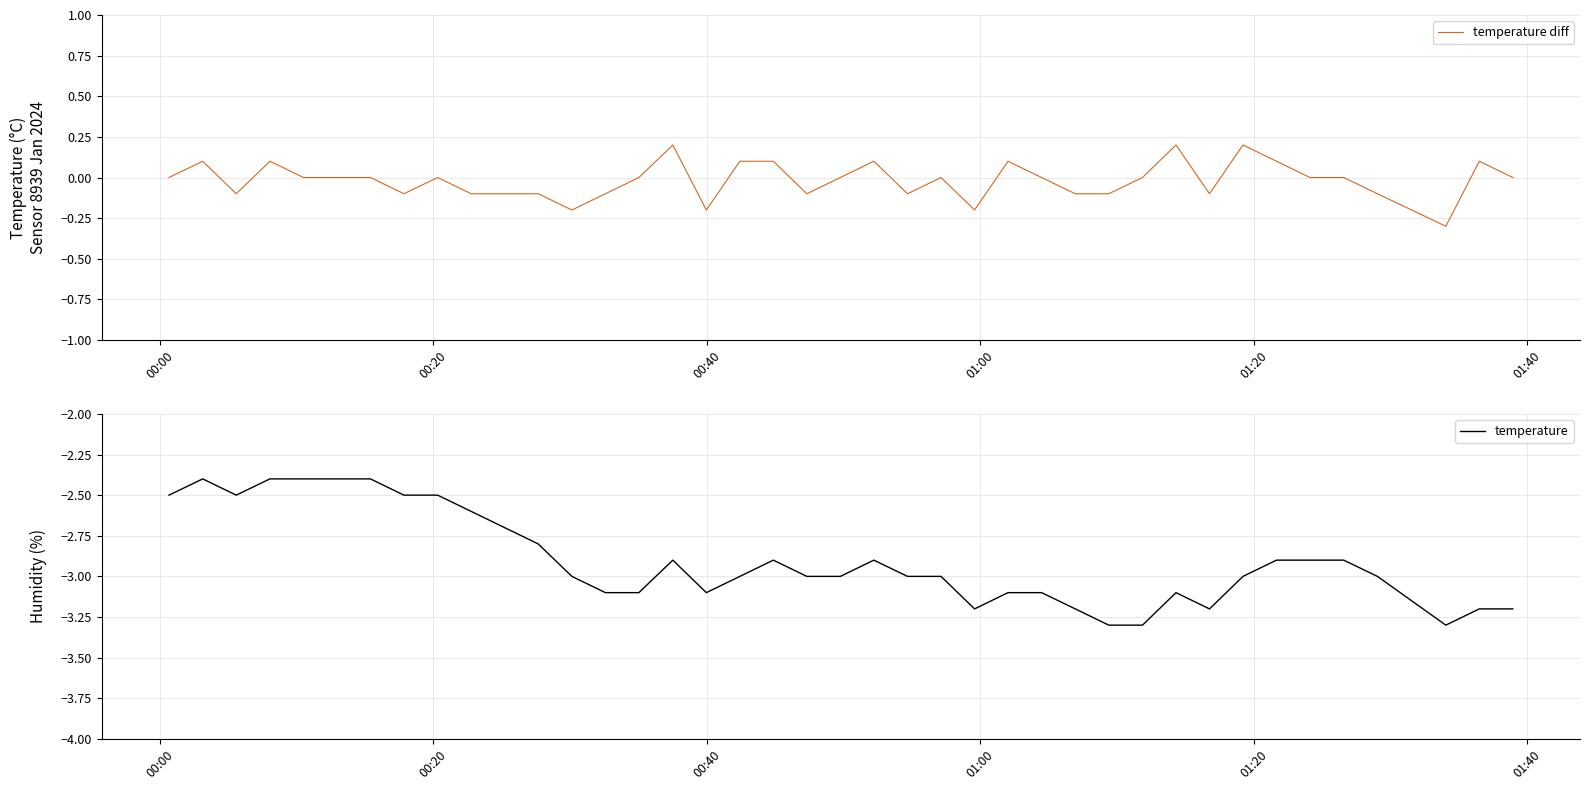

What is the value of the temperature diff point at the 20th from the left?

-0.1